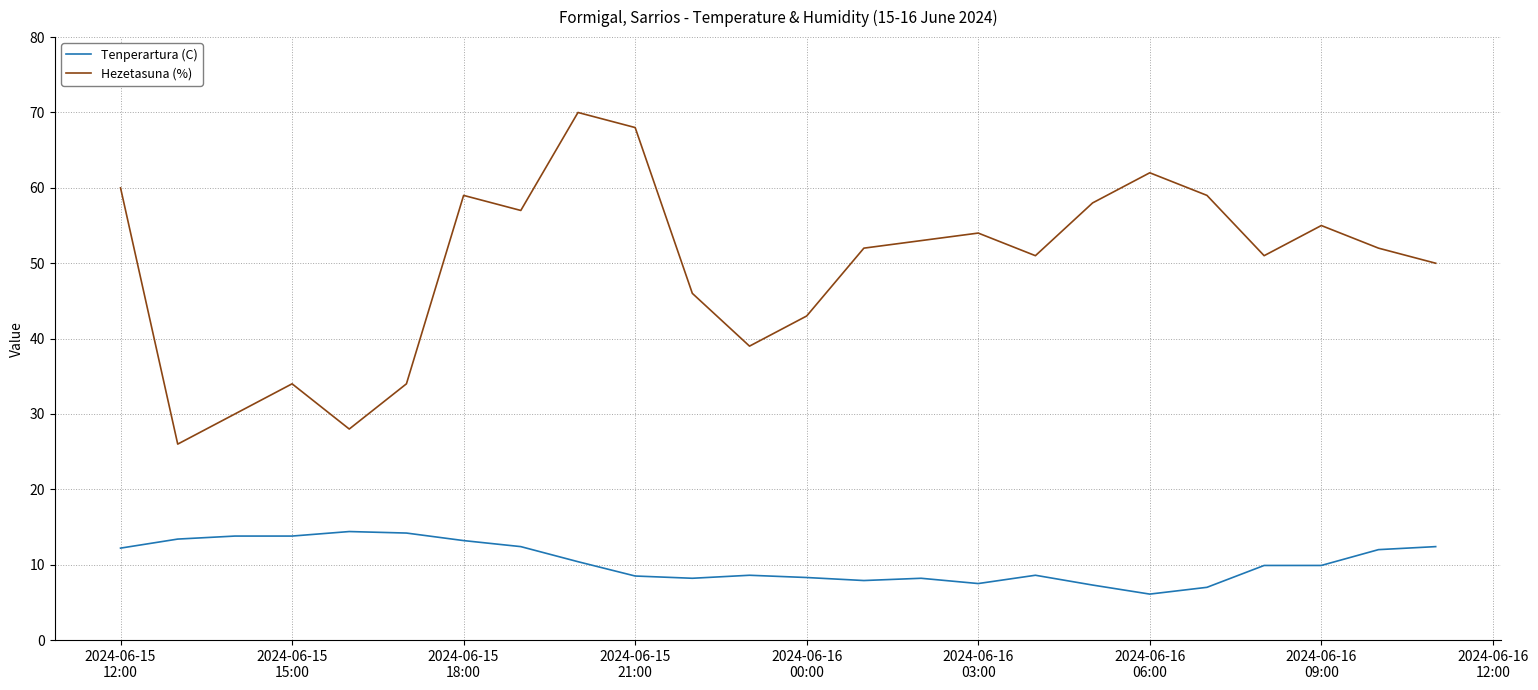

What is the smallest value displayed?

6.1